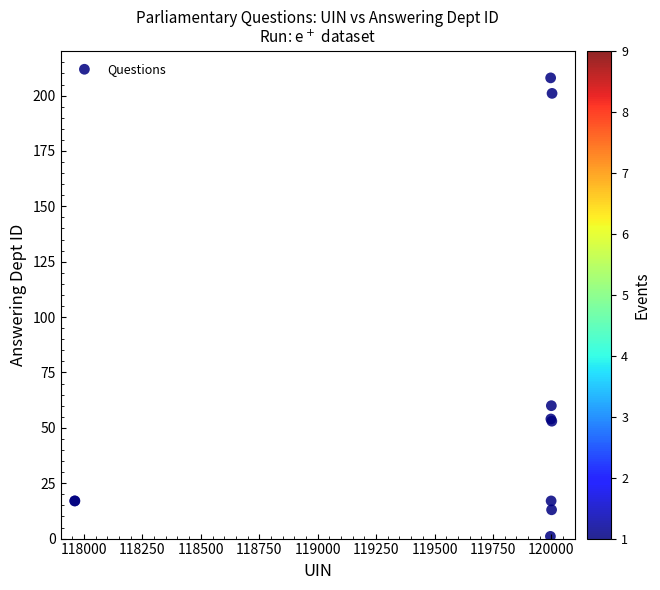

What Y value in the scatter plot is closest to 104?

60